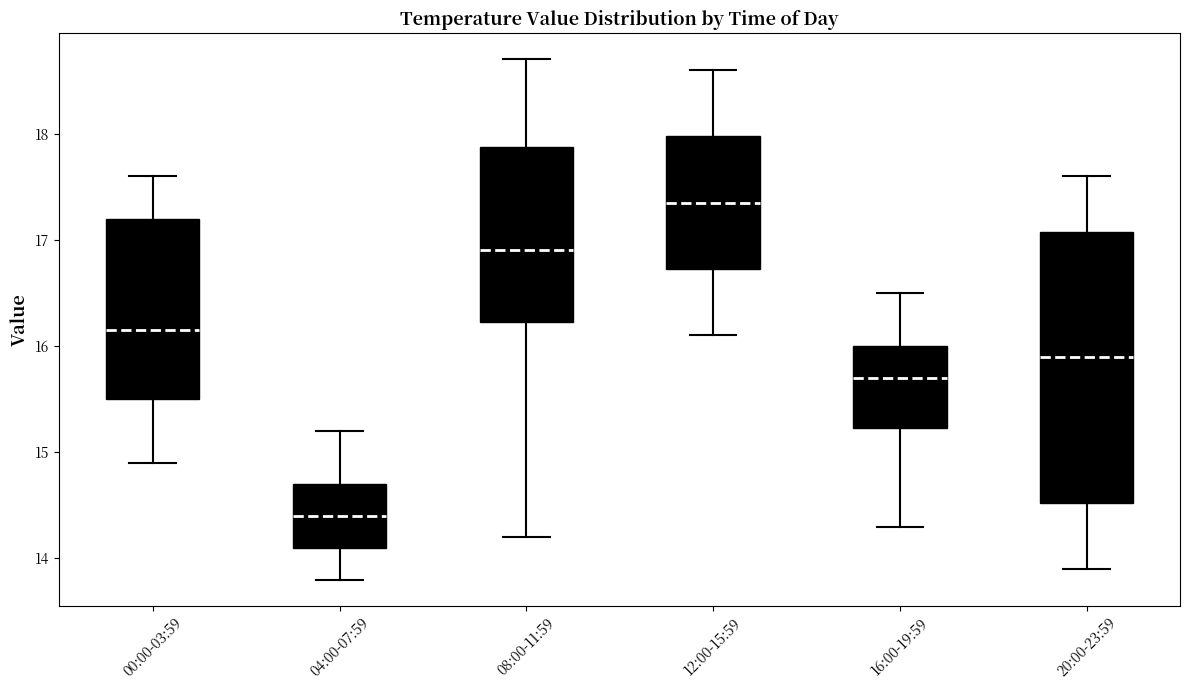

Which box has the lowest median line?

04:00-07:59